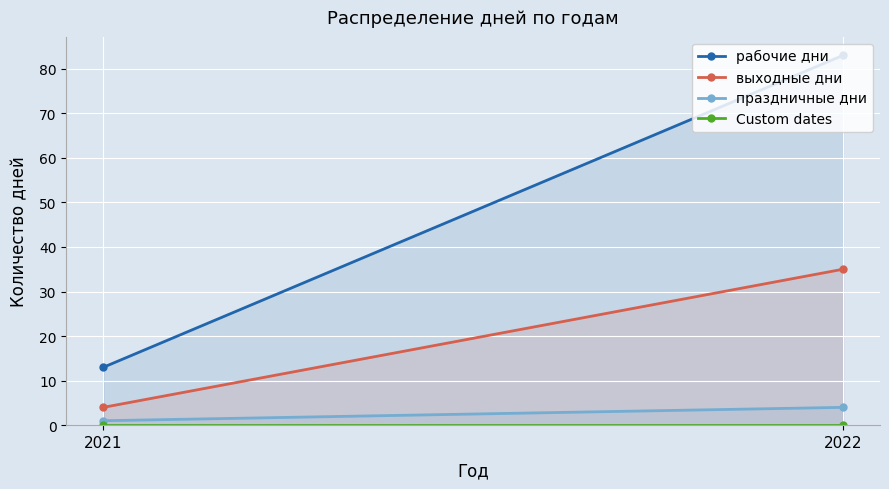

Reading left to right, transcribe all the data shown in this chart.

рабочие дни: 2021=13	2022=83
выходные дни: 2021=4	2022=35
праздничные дни: 2021=1	2022=4
Custom dates: 2021=0	2022=0